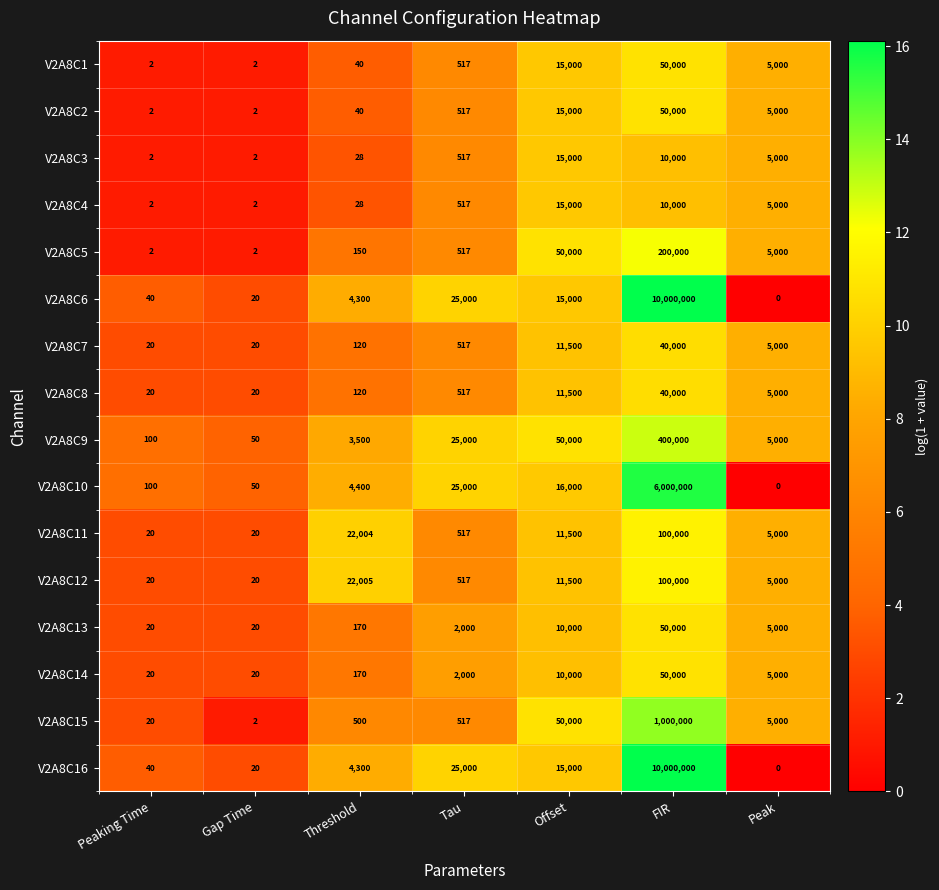

What is the difference between the highest and lowest values at Offset?

40000